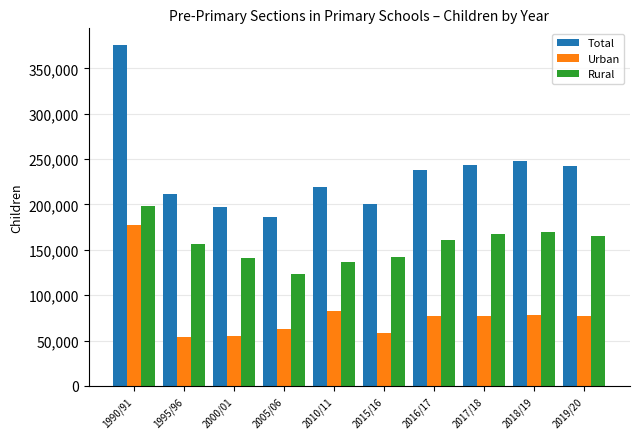

Where is Urban nearest to the value 115823?

2010/11